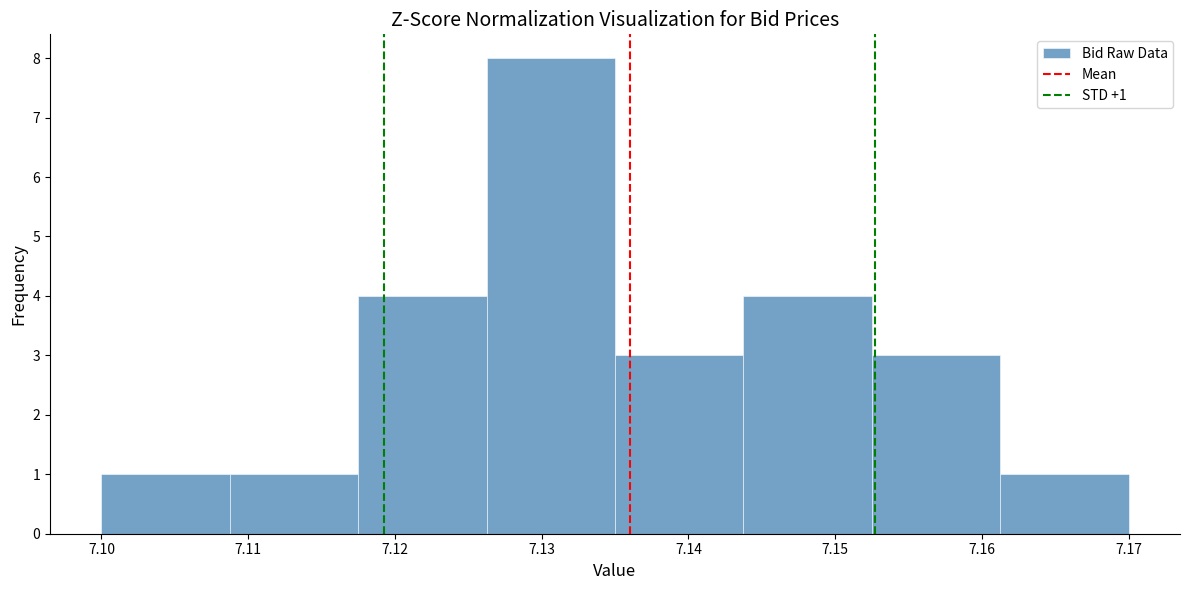

Which range on the x-axis has the tallest bar?

7.126 to 7.135